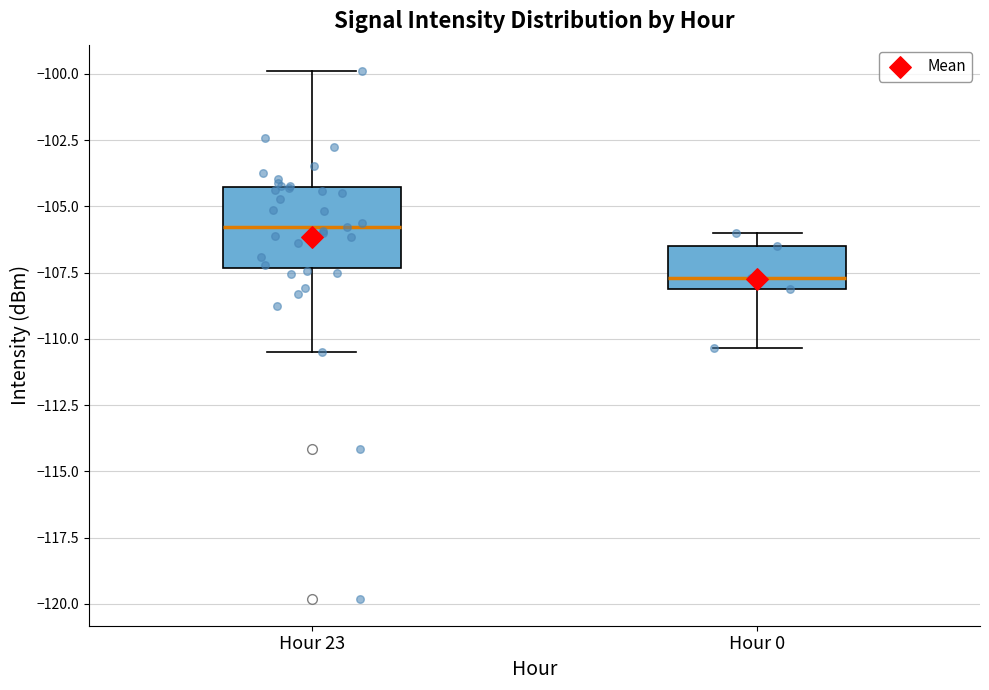

Which box is the tallest, from its lower edge to its upper edge?

Hour 23